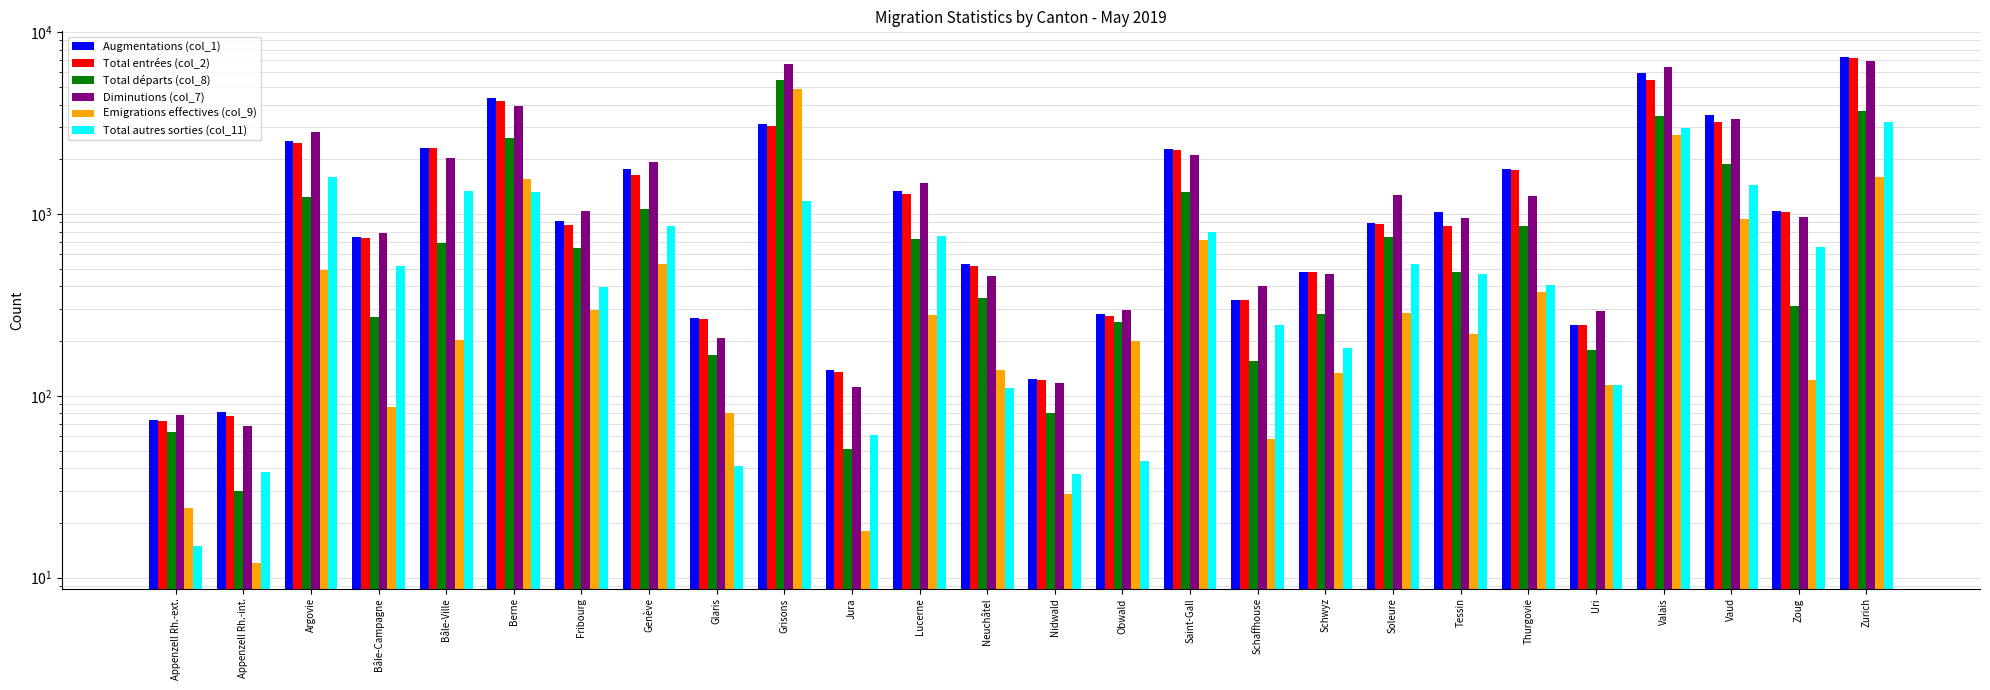

What are all the series names shown in the legend?

Augmentations (col_1), Total entrées (col_2), Total départs (col_8), Diminutions (col_7), Emigrations effectives (col_9), Total autres sorties (col_11)